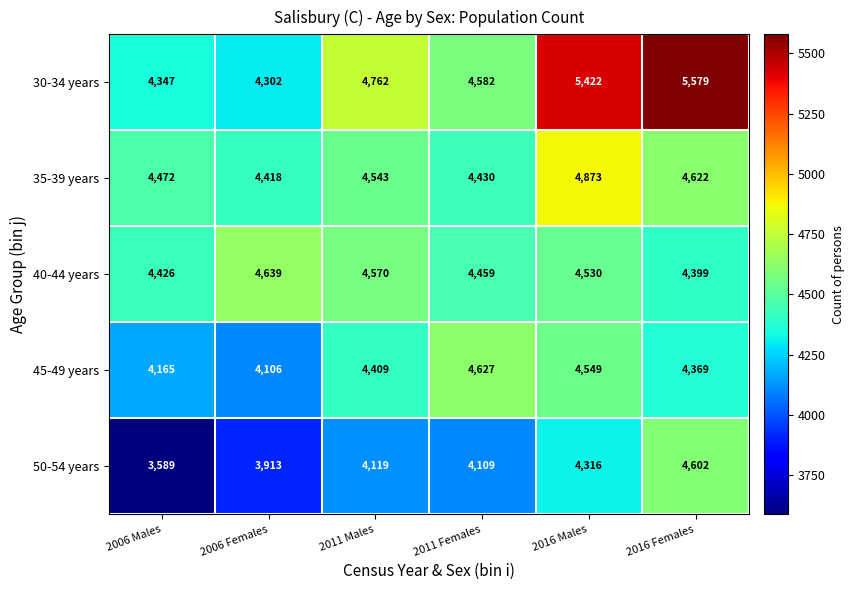

Count the number of data series in this chart.

5